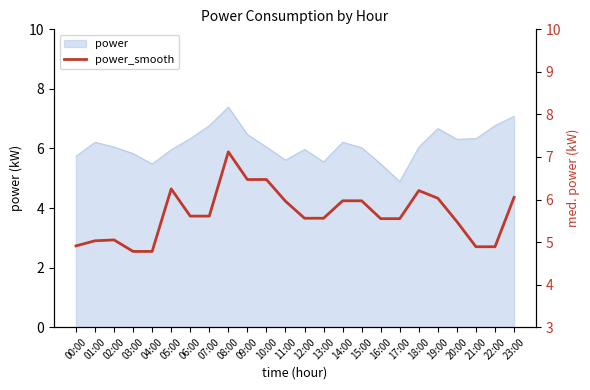

What is the smallest value displayed?

4.8